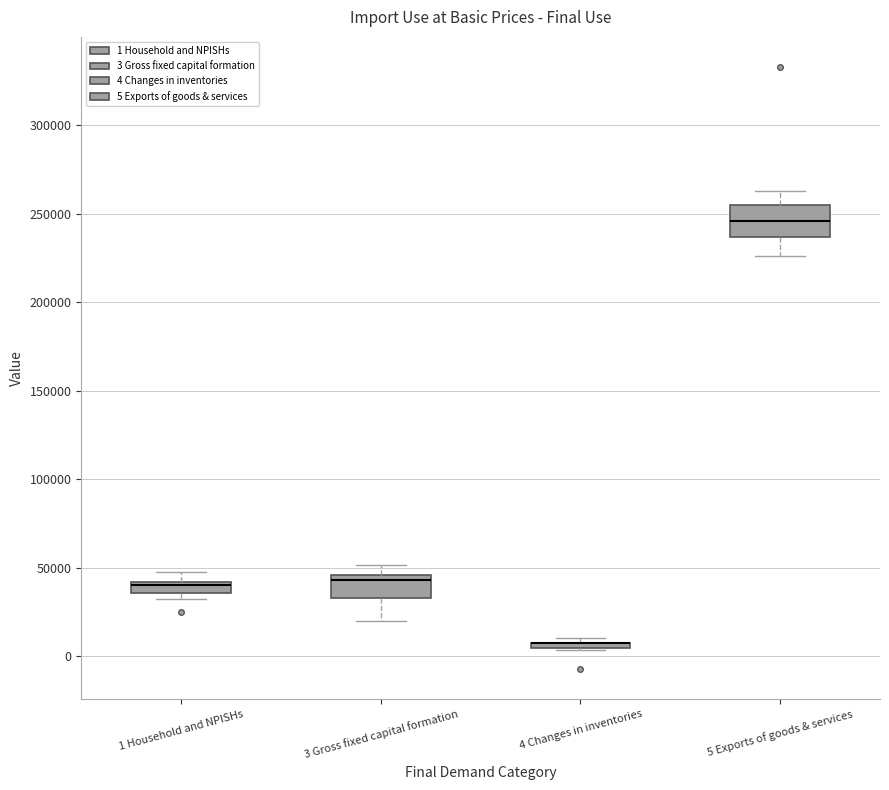

Where is the upper edge of the box for 4 Changes in inventories on the y-axis? The values are not printed on the chart, so give them approximately, as read against the axis.

10000